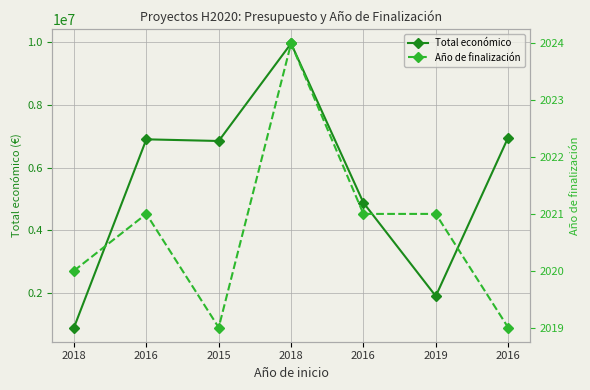

Does the chart have visible grid lines?

Yes